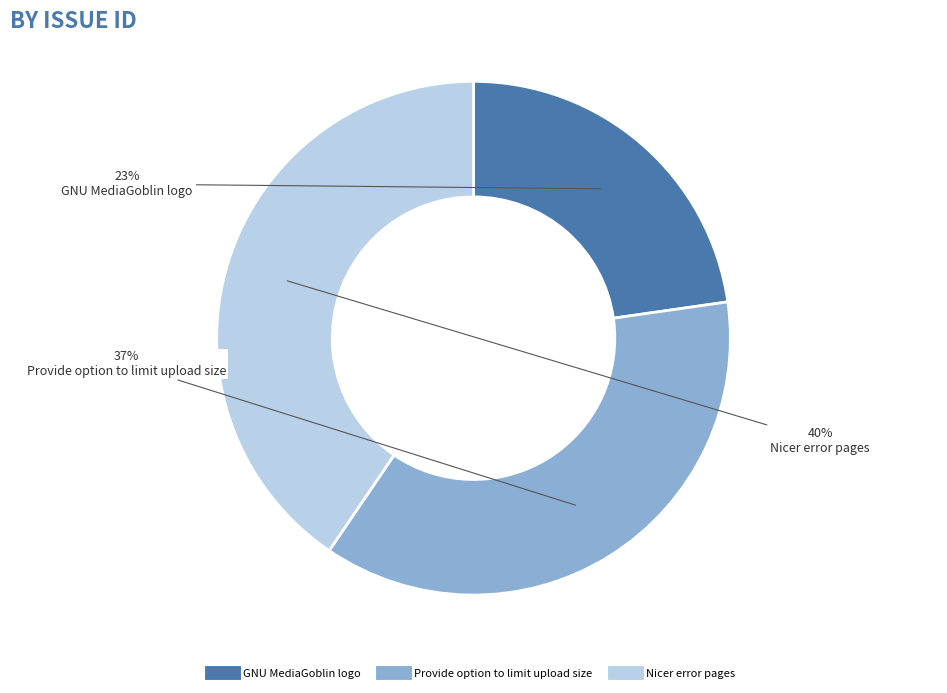

To the nearest percent, what portion does Nicer error pages represent?

40%